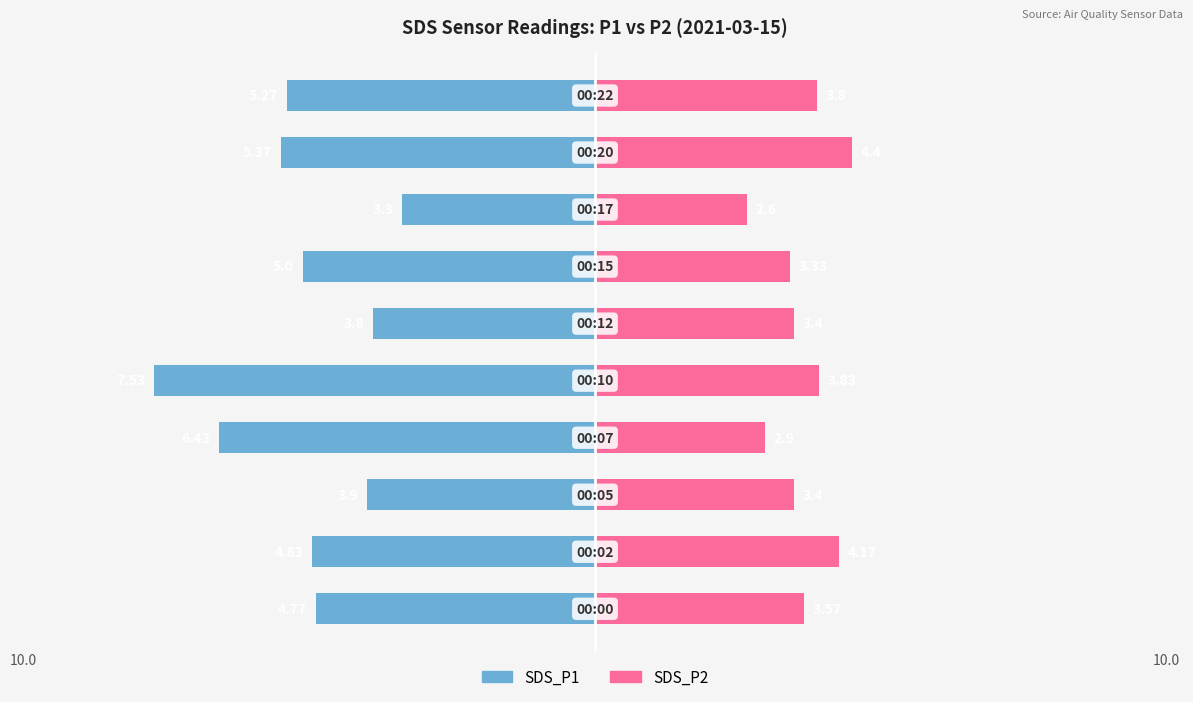

True or false: SDS_P1 has a value of 3.1 at −2.5.

False